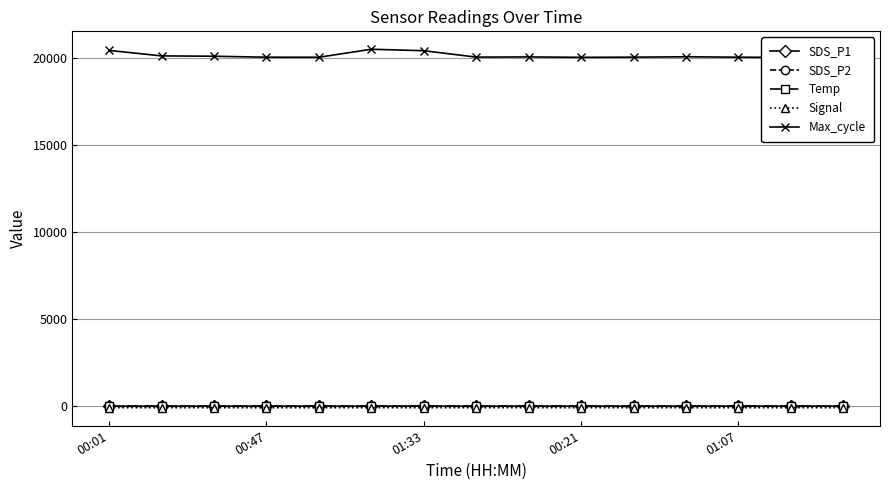

What is the value of the Signal point at the 3rd from the left?

-74.0